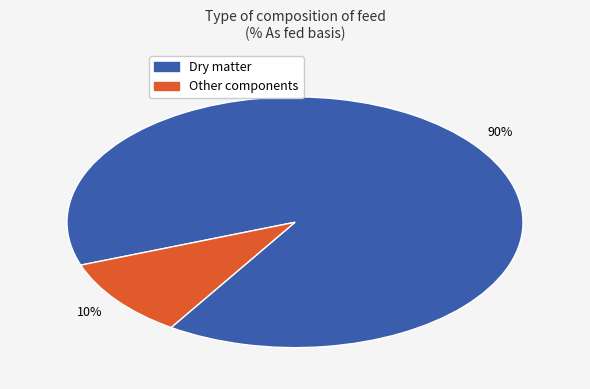

To the nearest percent, what is the average slice percentage?

50%